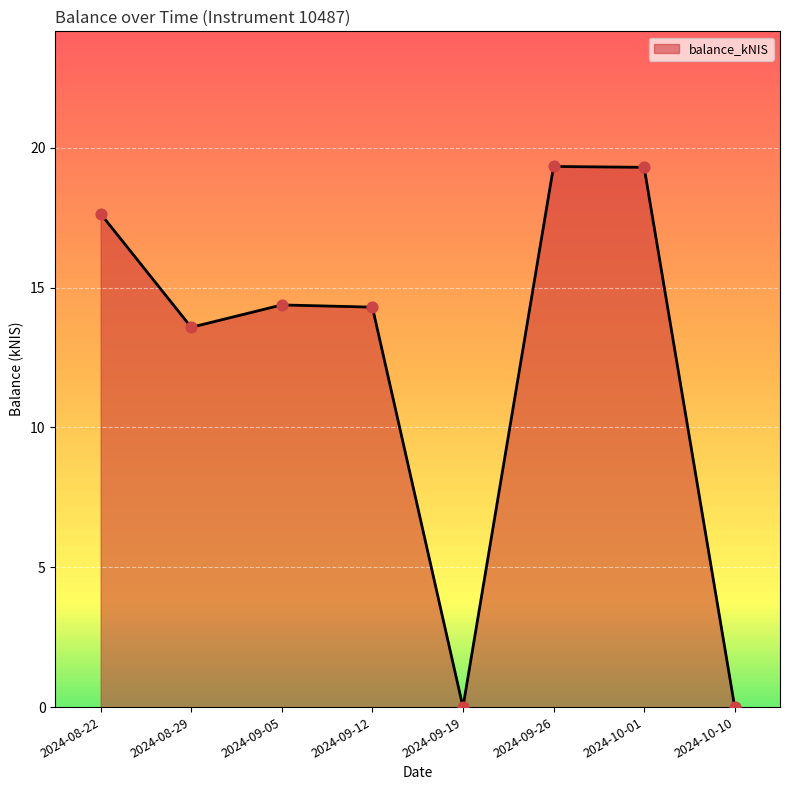

Between 2024-08-29 and 2024-09-05, which is larger?

2024-09-05